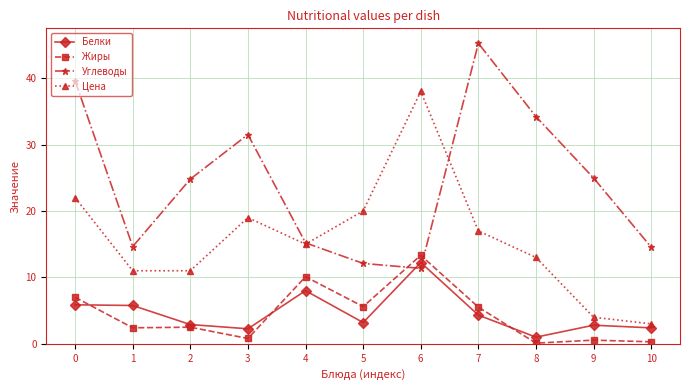

Between 0 and 8, which series saw the biggest shift?

Цена